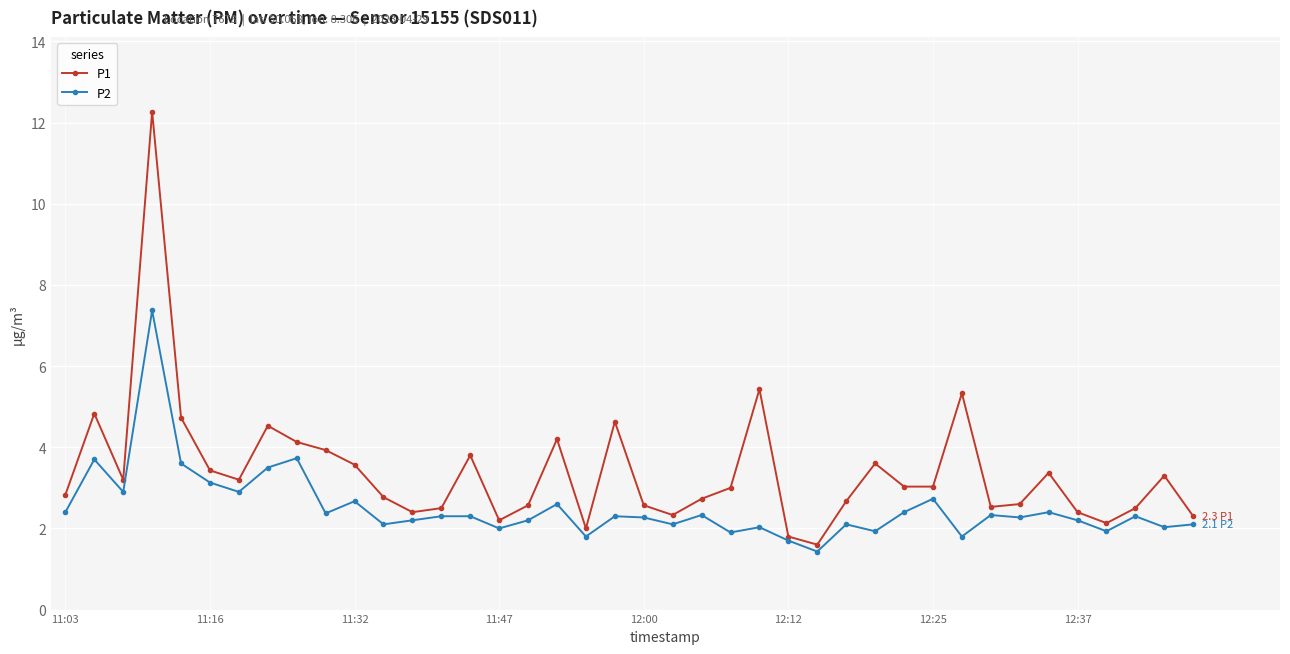

What is the value of the P1 point at the 27th from the left?

1.6